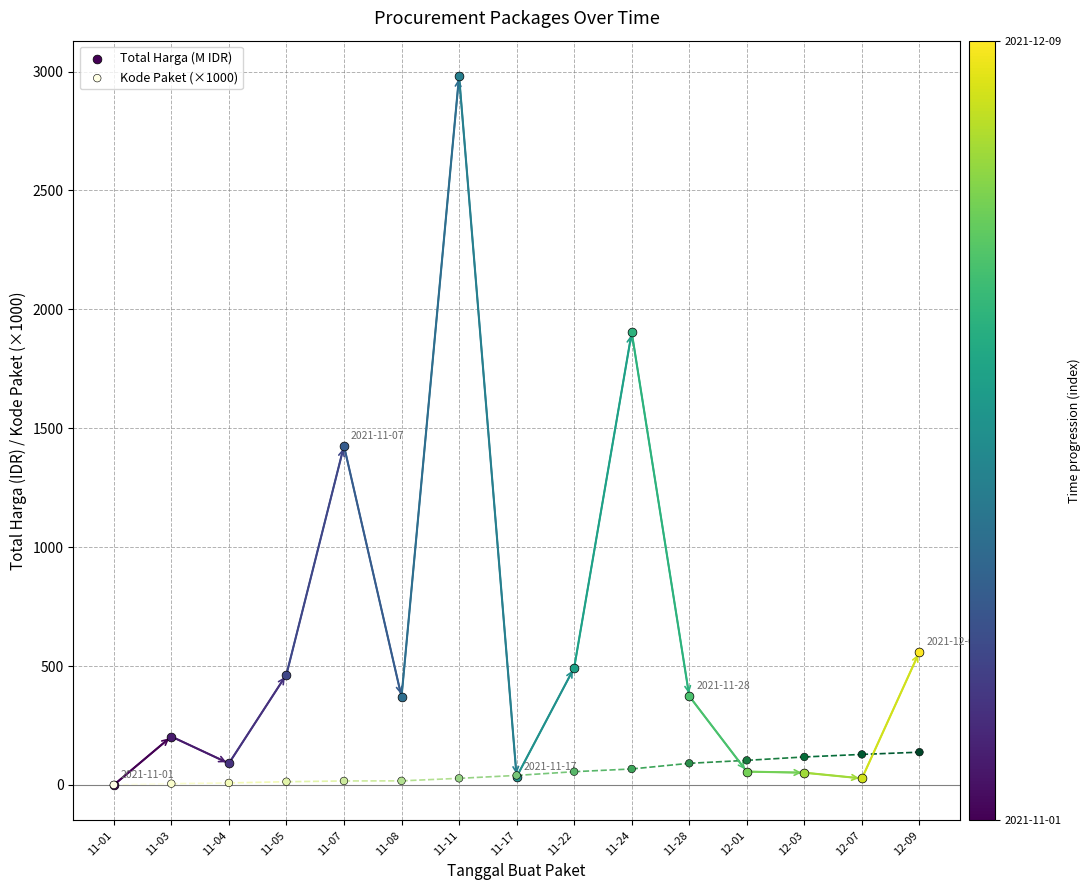

Approximately how many times larger is the value at 11-24 compared to 11-04?

7.9